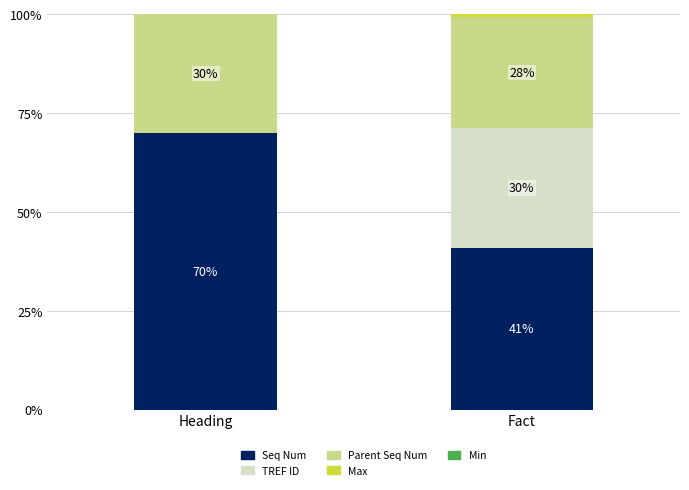

Are the bars horizontal?

No